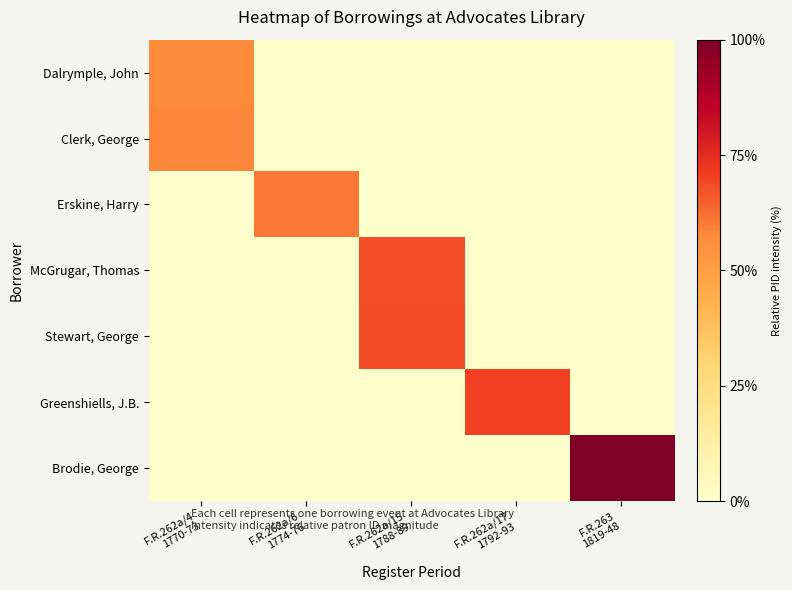

At F.R.262a/15 1788-89, list the series in order from largest to smallest.

Stewart, George, McGrugar, Thomas, Dalrymple, John, Clerk, George, Erskine, Harry, Greenshiells, J.B., Brodie, George